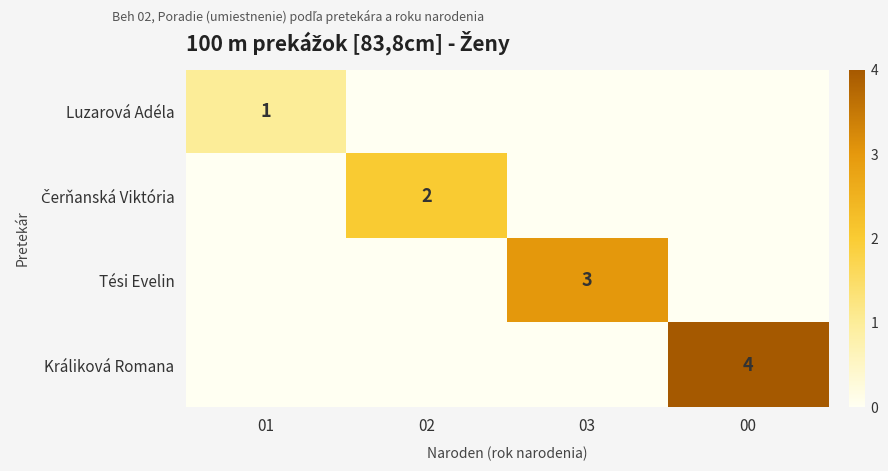

Is the value of Luzarová Adéla at 02 greater than the value of Králiková Romana at 01?

No